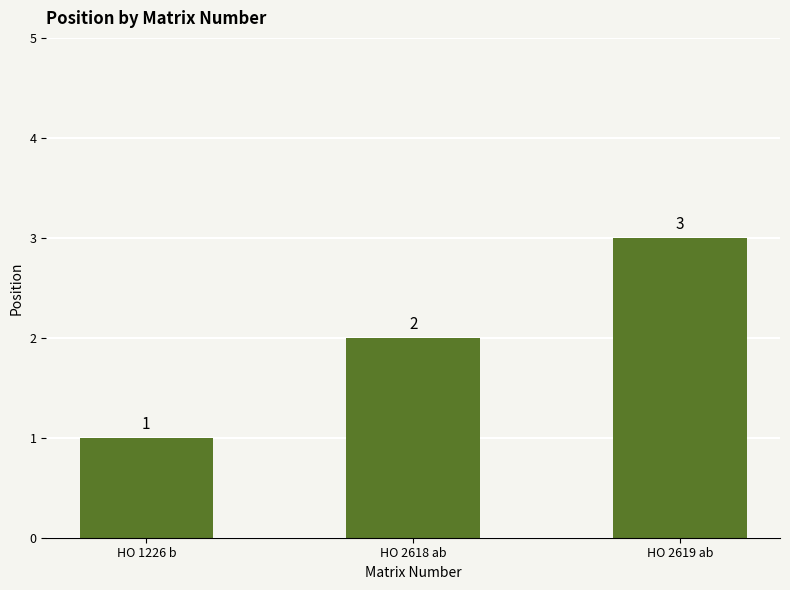

Count the values in the range 1 to 3.

3